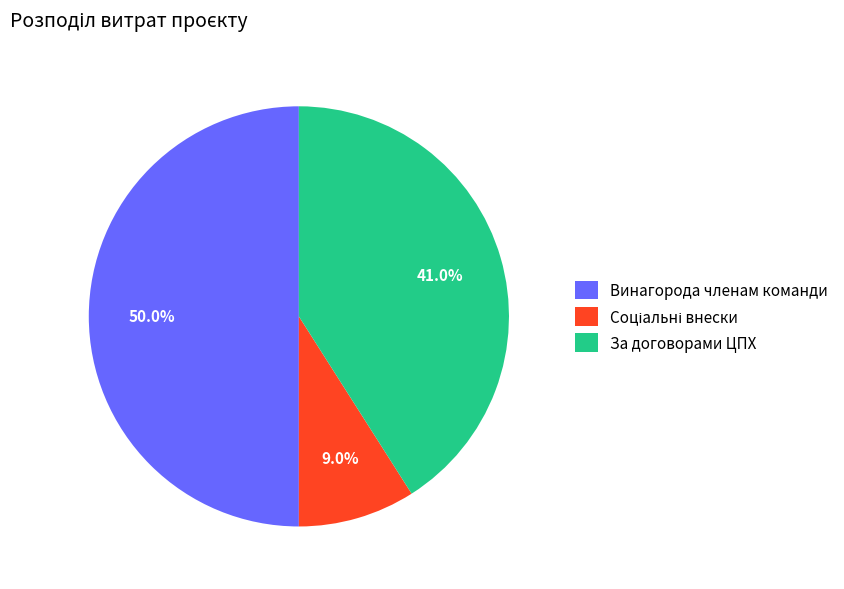

What is the ratio of the value at Винагорода членам команди to the value at За договорами ЦПХ?

1.2